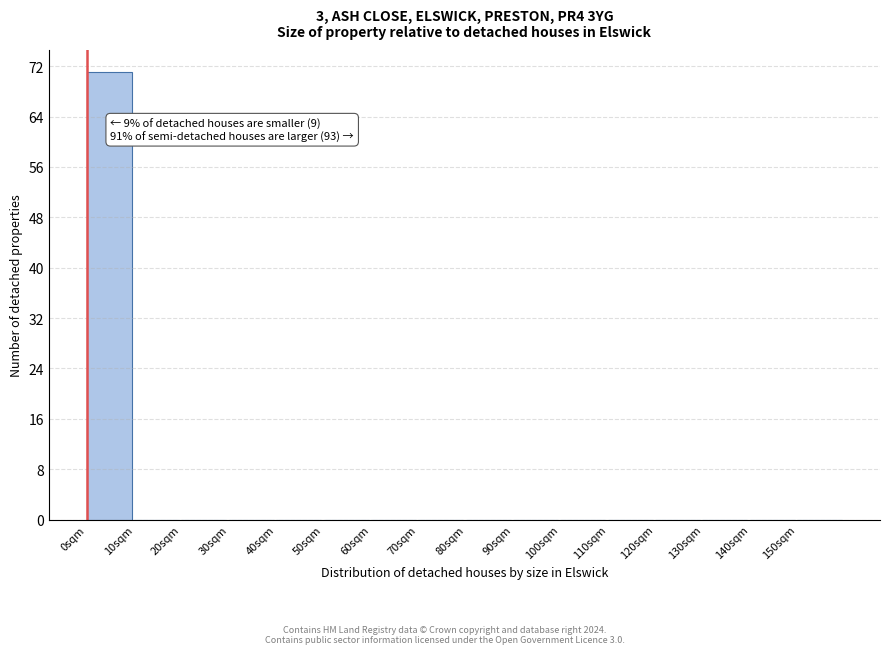

Reading left to right, list all the values displayed in this chart.

0sqm=71	10sqm=0	20sqm=0	30sqm=0	40sqm=0	50sqm=0	60sqm=0	70sqm=0	80sqm=0	90sqm=0	100sqm=0	110sqm=0	120sqm=0	130sqm=0	140sqm=0	150sqm=0